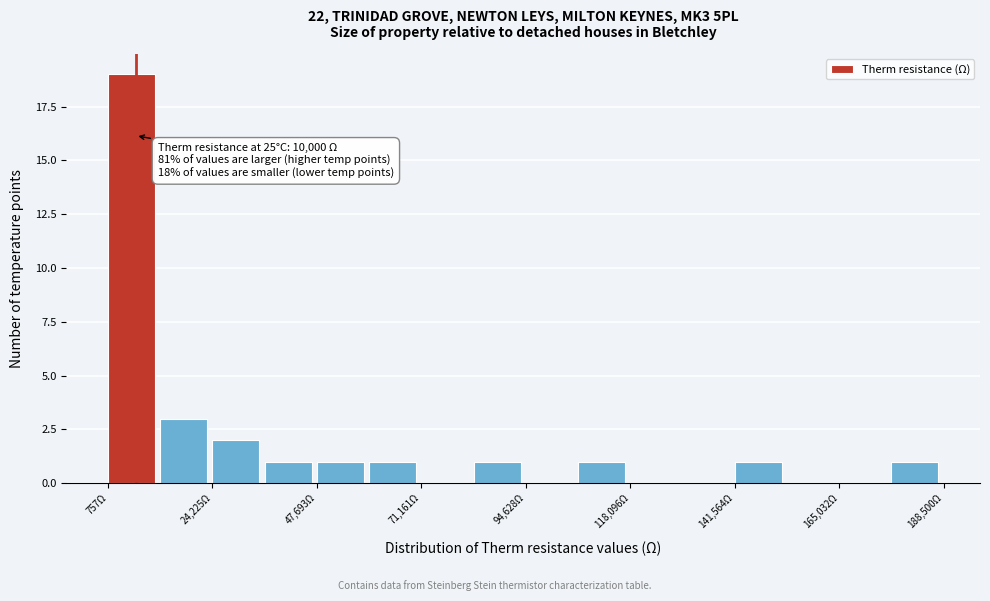

Read against the x-axis, roughly where is the centre of the tallest bar?

5000